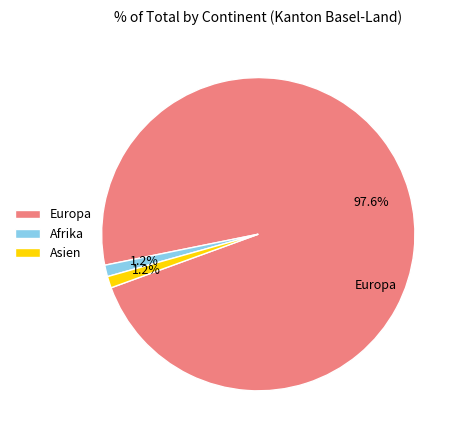

How many segments does this pie chart have?

3